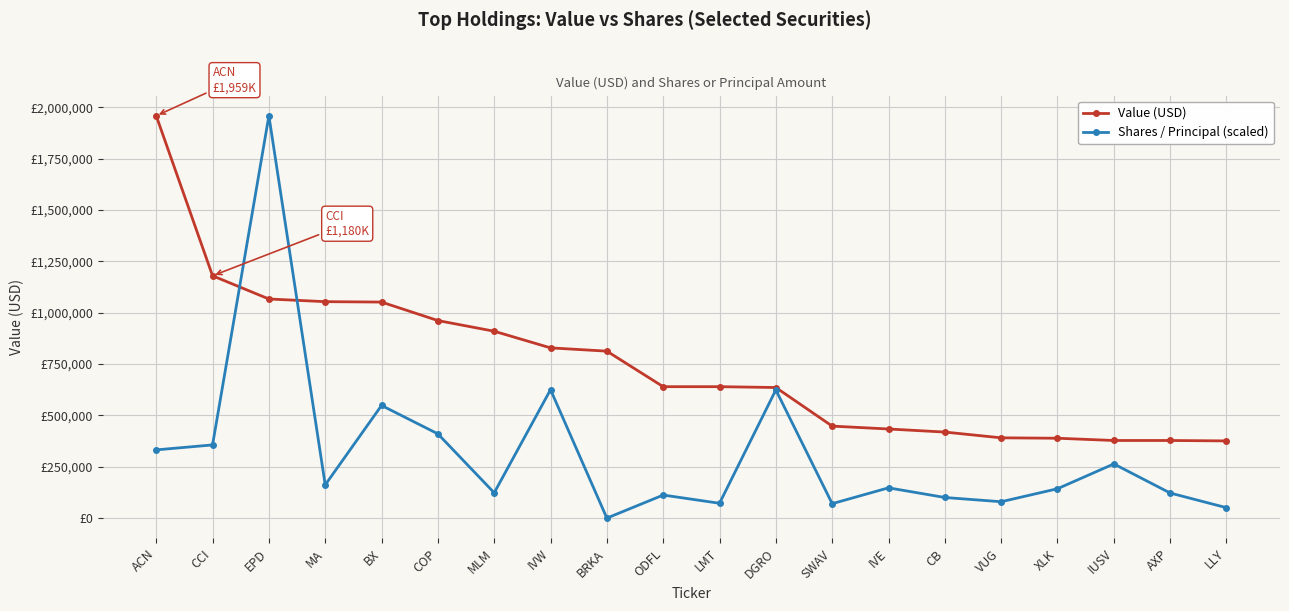

What are all the series names shown in the legend?

Value (USD), Shares / Principal (scaled)